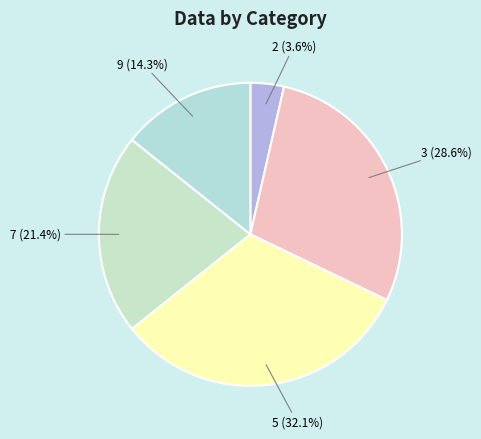

Do 9 and 2 together represent more than half of the pie?

No